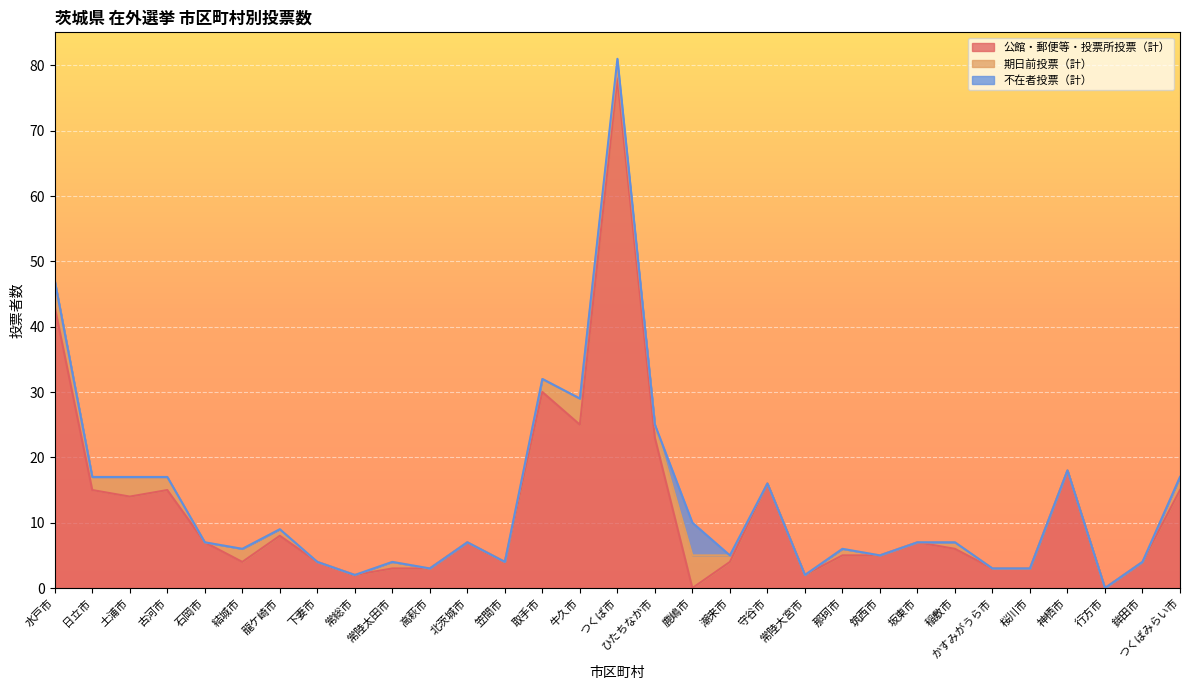

Which category has the highest value in the 公館・郵便等・投票所投票（計） series?

つくば市